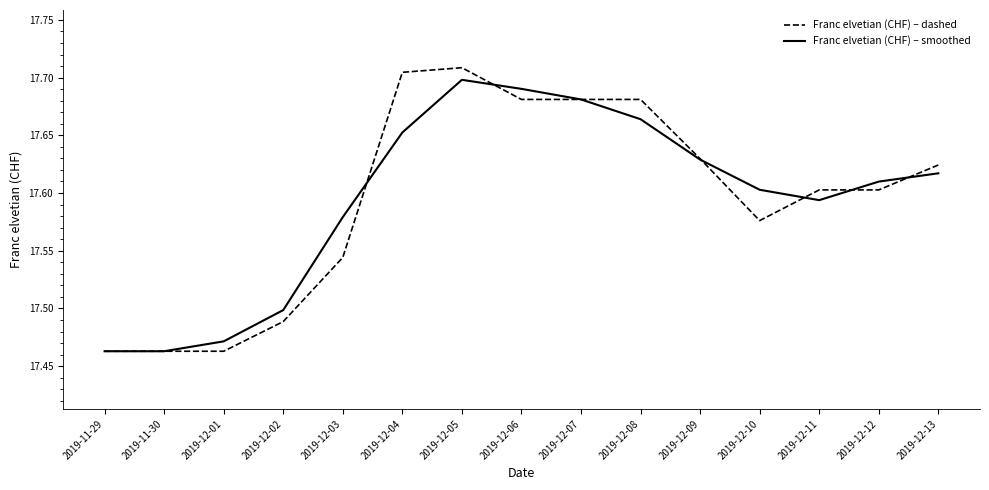

What position from the right is 2019-12-03?

11